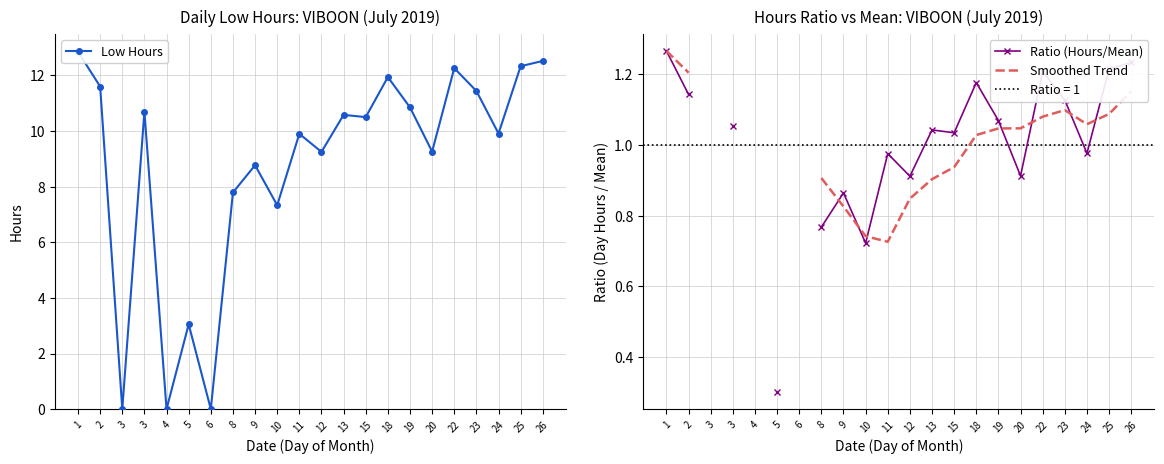

Which label corresponds to the largest value in the chart?

1